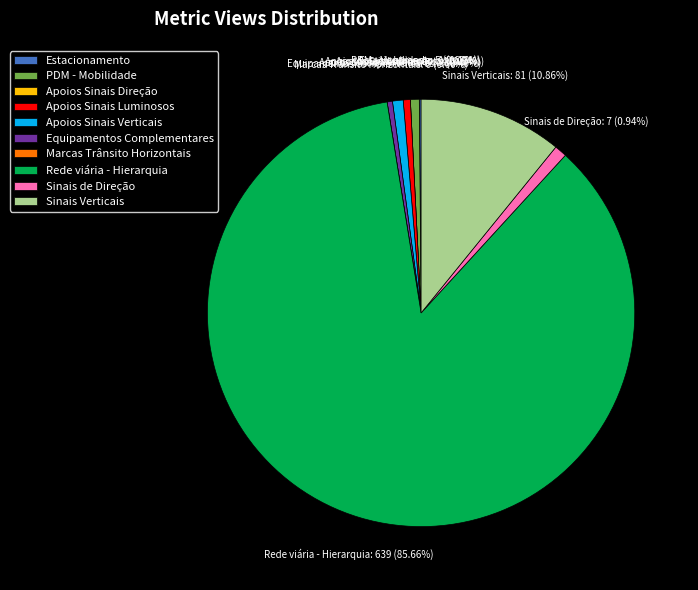

The Apoios Sinais Direção slice represents 1% of the pie. True or false?

False